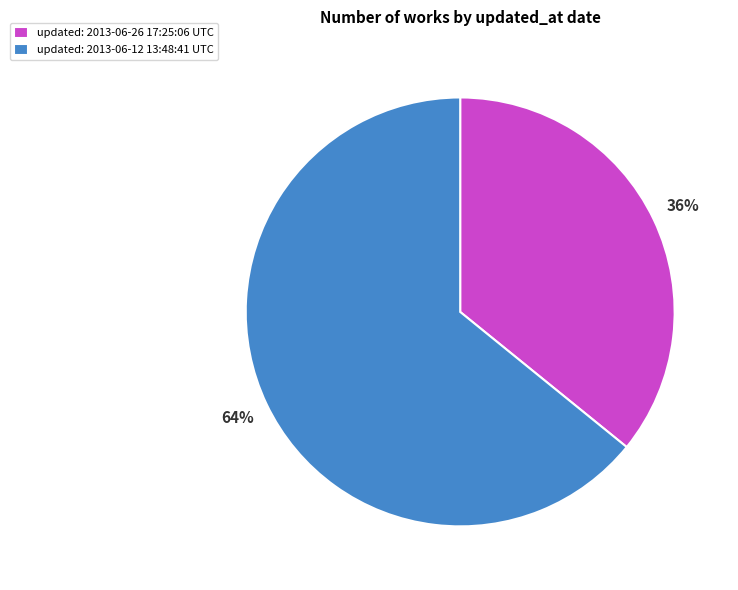

The updated: 2013-06-26 17:25:06 UTC slice represents 36% of the pie. True or false?

True